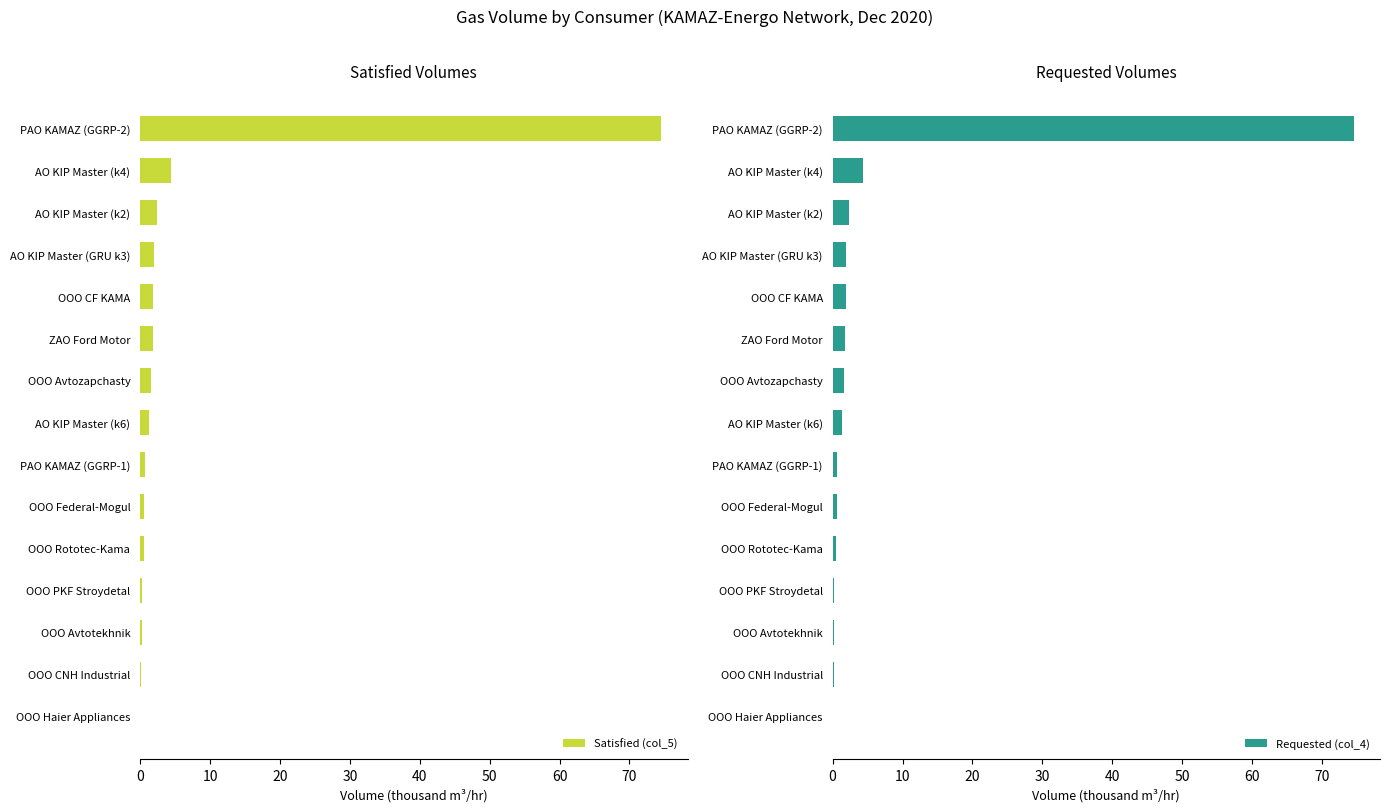

What is the highest value of the Satisfied (col_5) series?

74.6